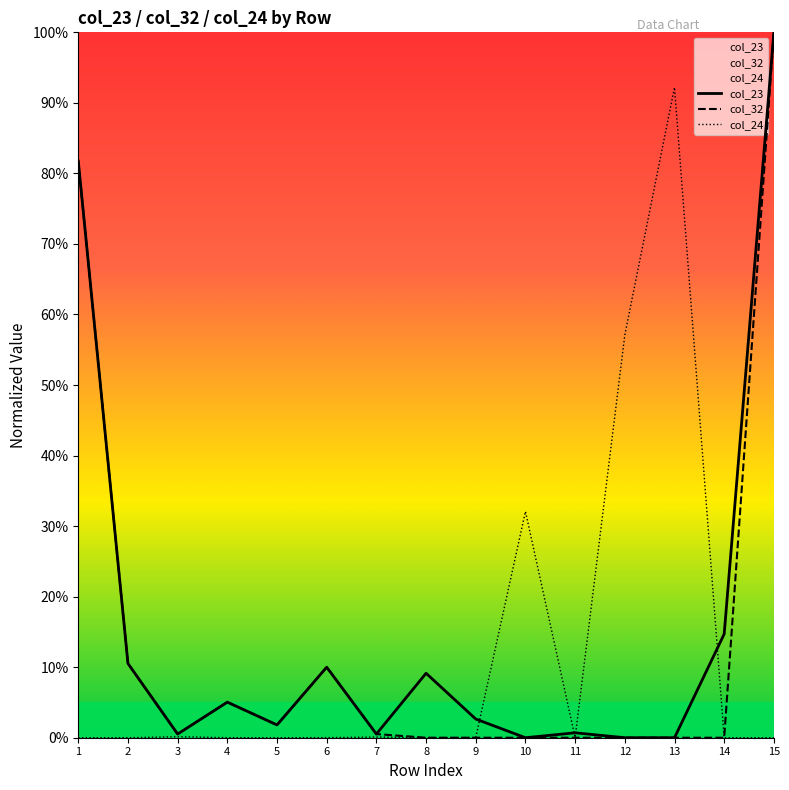

After their last crossing, which series has the higher values: col_24 or col_23?

col_23